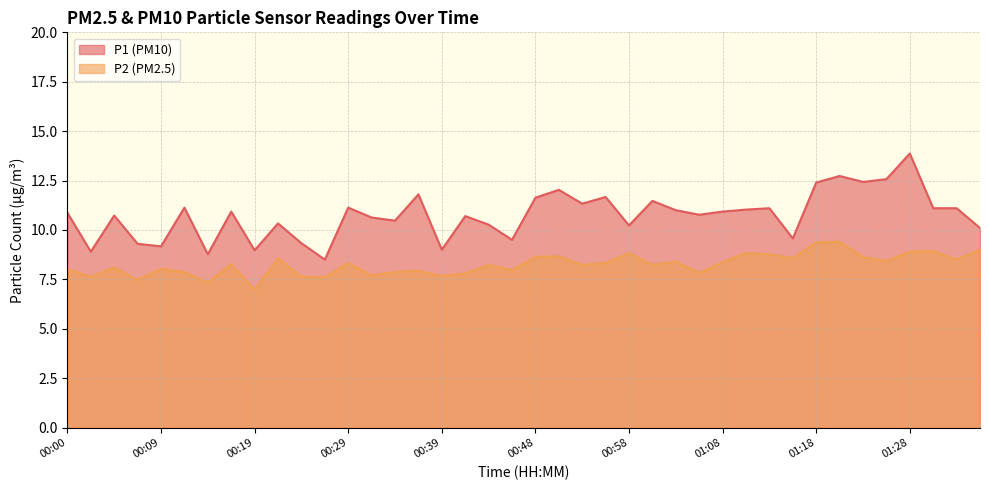

At how many categories does at least one series exceed 13?

1